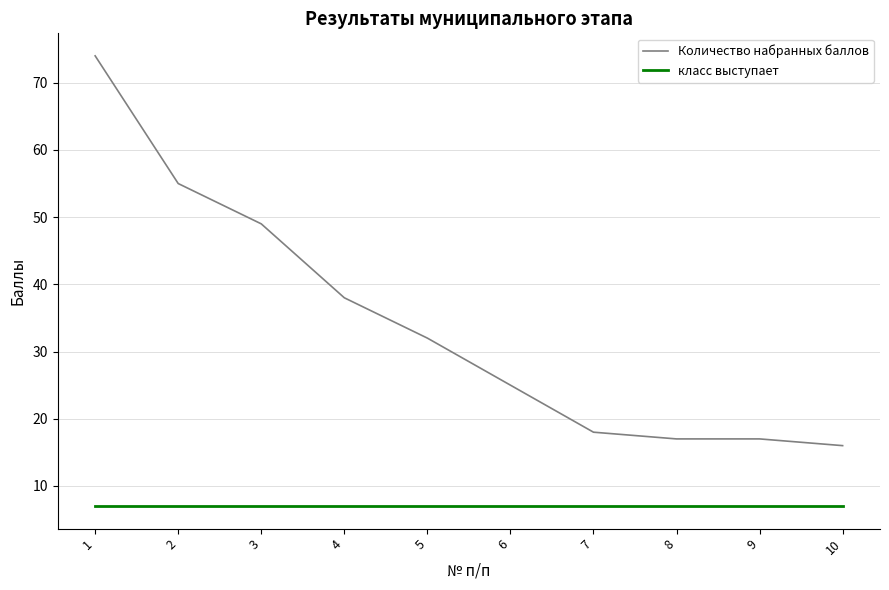

What is the total value across all series at 2?

62